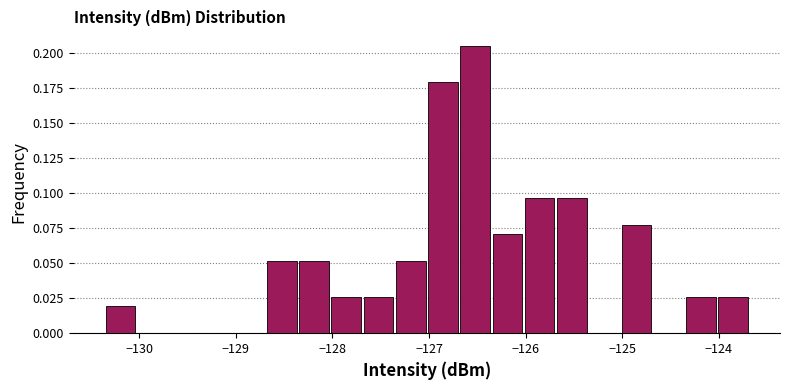

Read against the x-axis, roughly where is the centre of the tallest bar?

-126.5